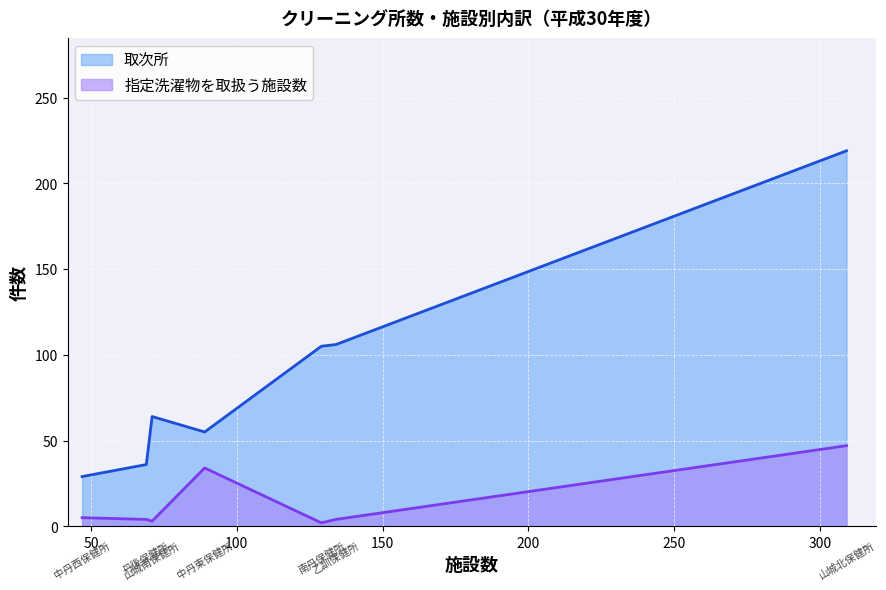

True or false: 指定洗濯物を取扱う施設数 has more than 0 points higher than both neighbors.

True